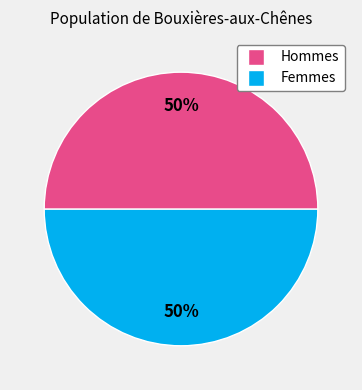

To the nearest percent, what is the average slice percentage?

50%